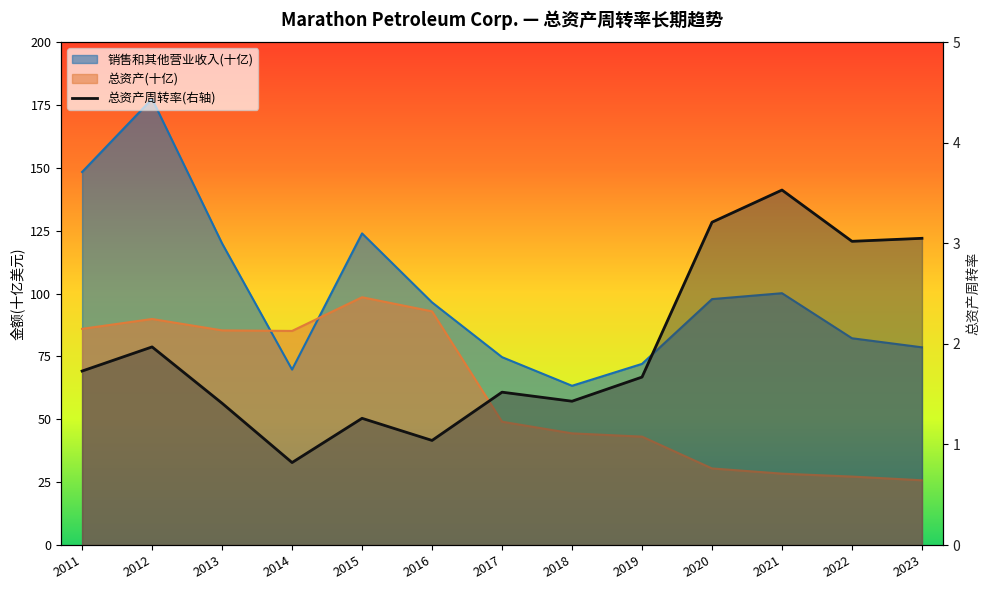

Which has a higher value, 2018 or 2019?

2019